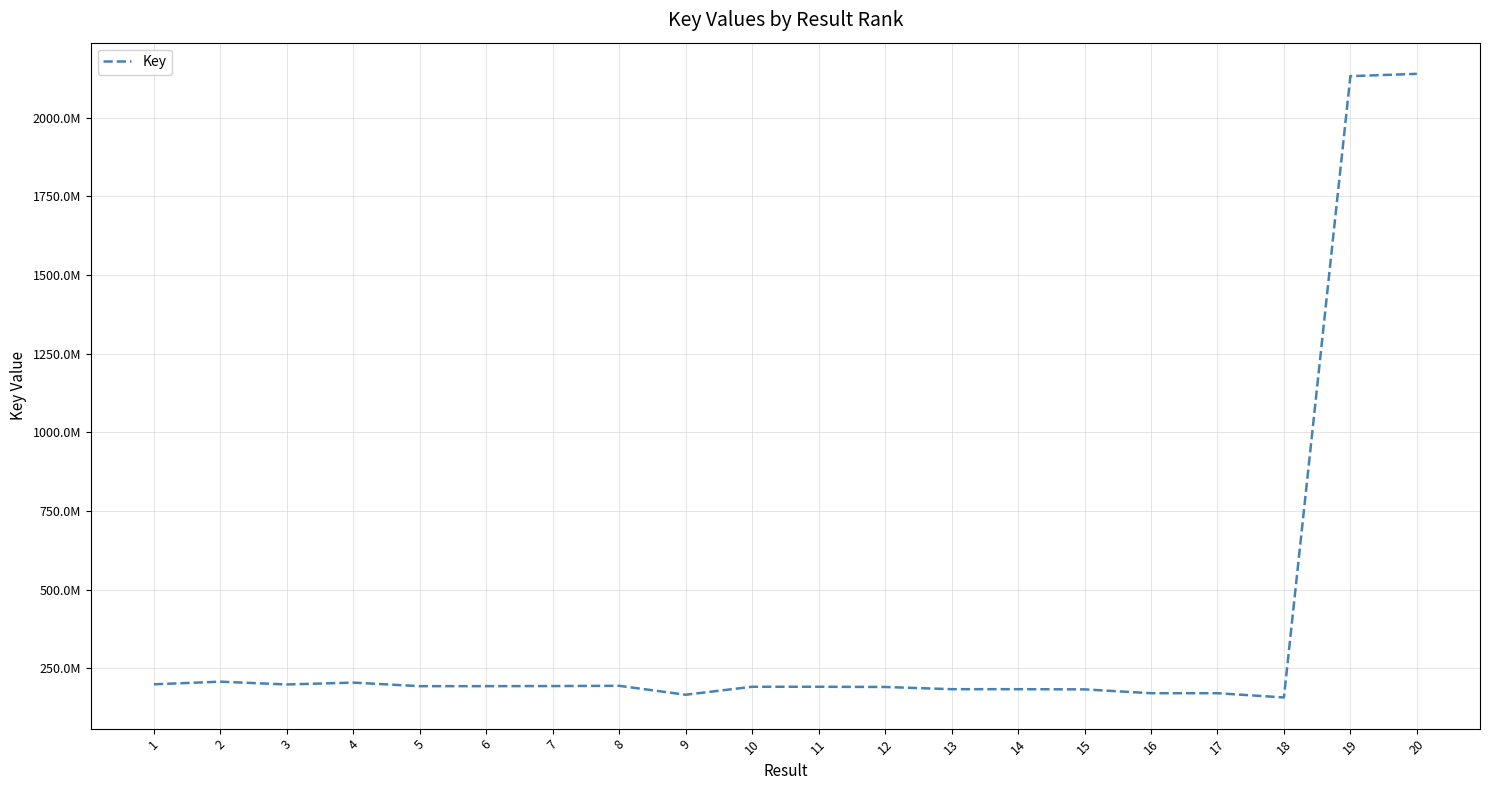

Is this an area chart (filled region under the line)?

No